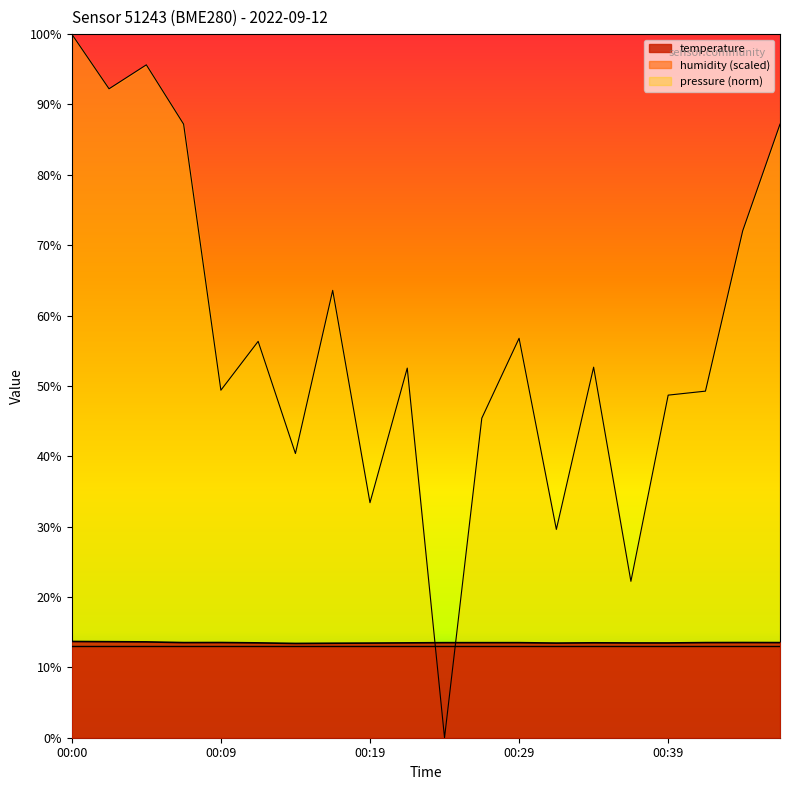

True or false: temperature has a value of 4.2 at 00:09.

False